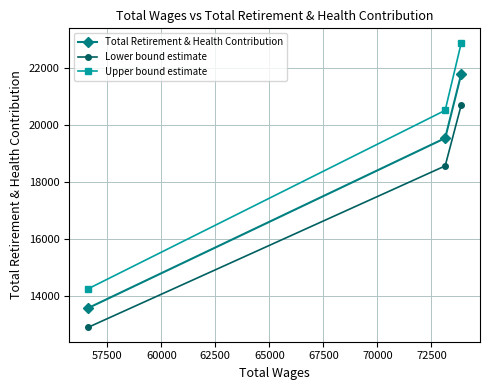

Rank the series by their average value, from highest to lowest.

Upper bound estimate, Total Retirement & Health Contribution, Lower bound estimate